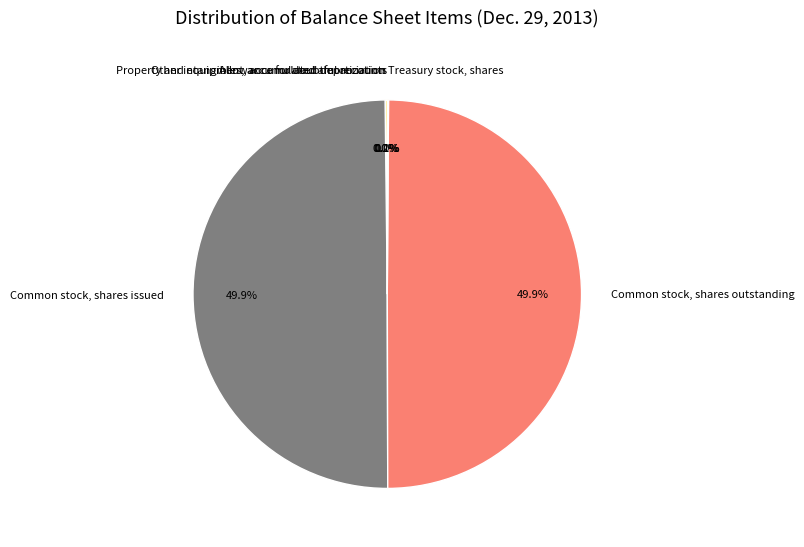

What portion of the pie excludes Common stock, shares outstanding?

50.1%